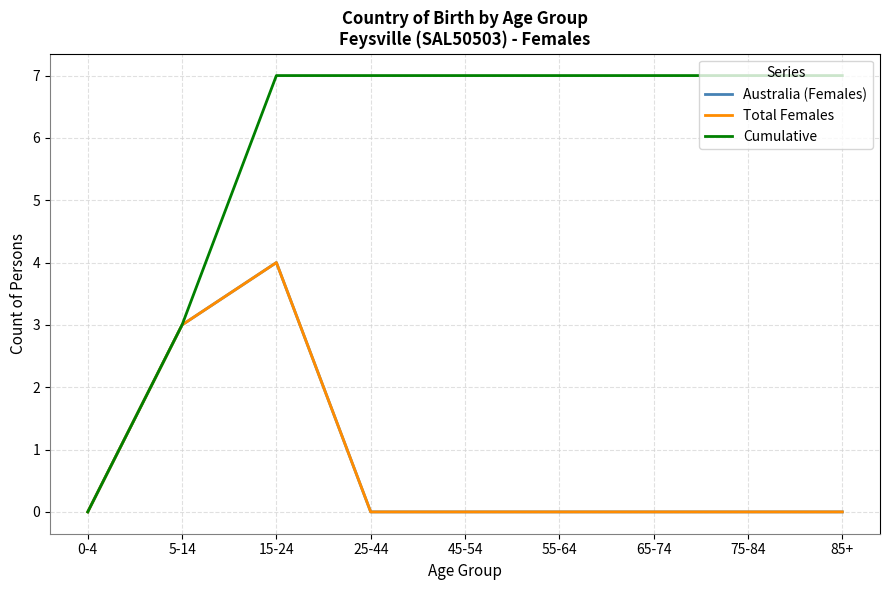

The value of Australia (Females) at 25-44 is 0. True or false?

True